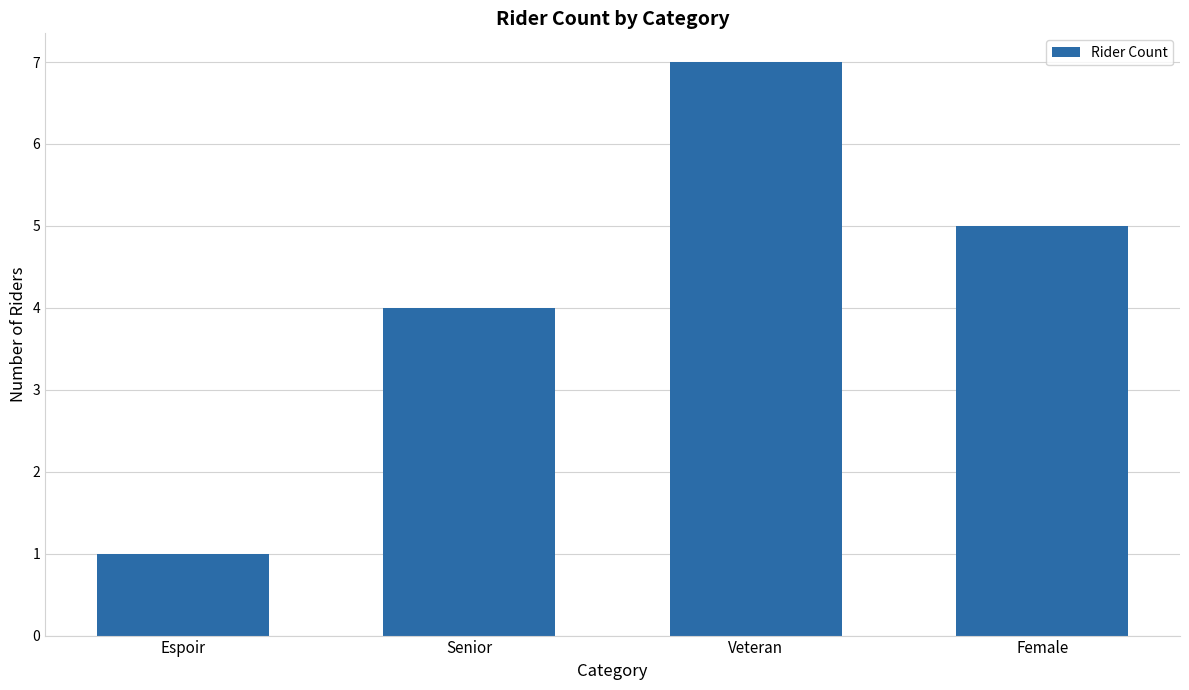

At which label does the data first exceed 5?

Veteran